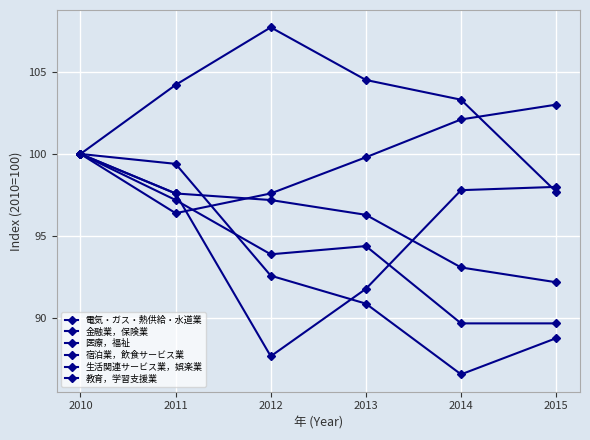

How many data points in 電気・ガス・熱供給・水道業 are above 92?

3